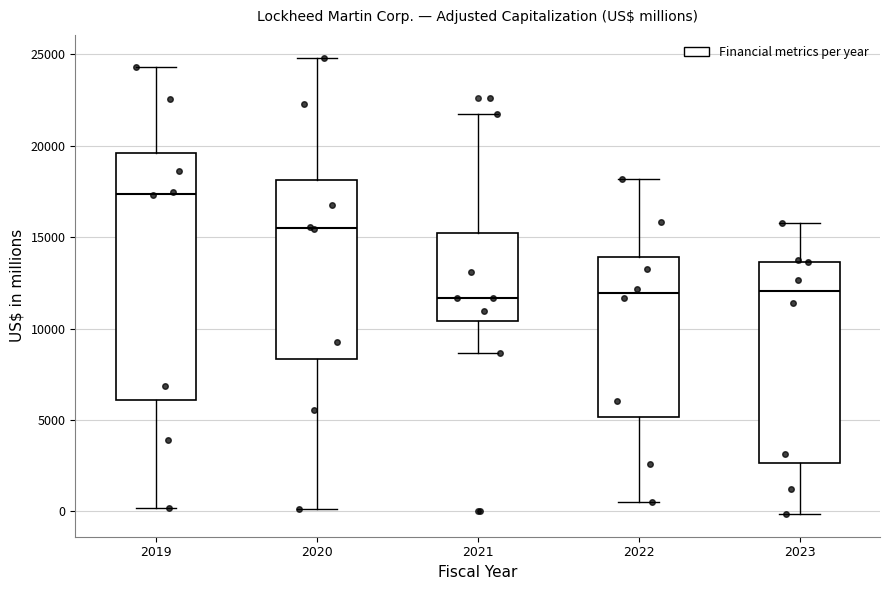

Reading left to right, read every box against the y-axis: the position of its median line, the range the box covers, and the ends of its whiskers. The values are not printed on the chart, so give them approximately, as read against the axis.

2019: median 17500, box 6000 to 19500, whiskers 0 to 24500
2020: median 15500, box 8500 to 18000, whiskers 0 to 25000
2021: median 11500, box 10500 to 15000, whiskers 8500 to 22000
2022: median 12000, box 5000 to 14000, whiskers 500 to 18000
2023: median 12000, box 2500 to 13500, whiskers 0 to 16000